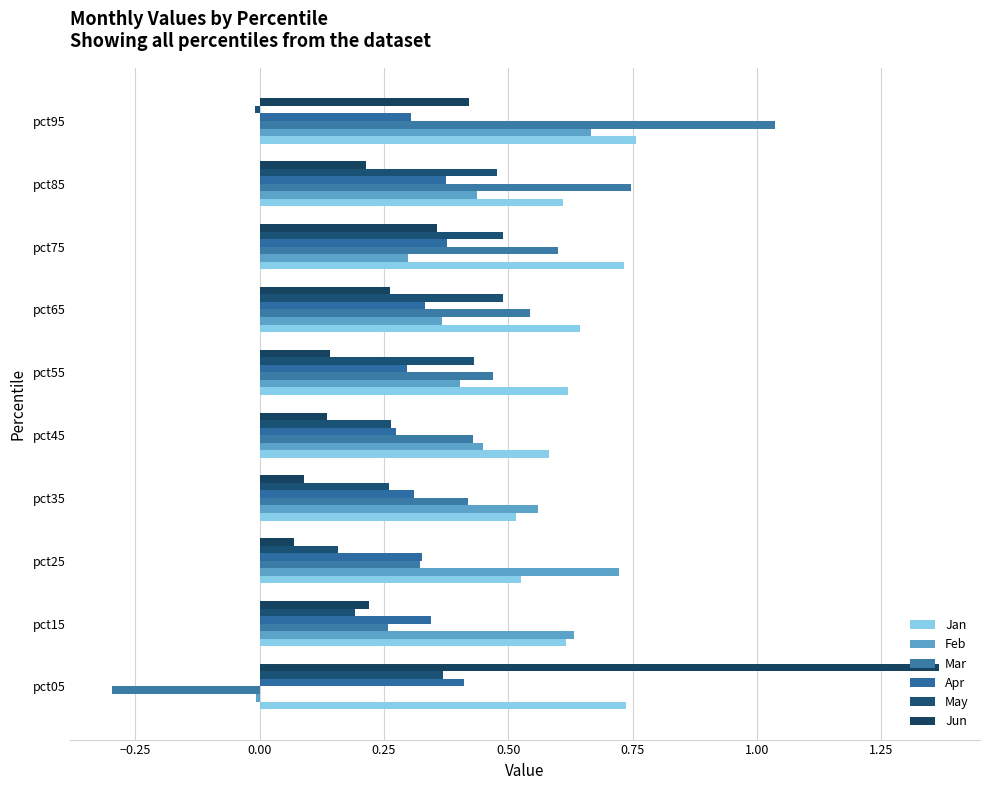

How many distinct data groups are displayed?

6